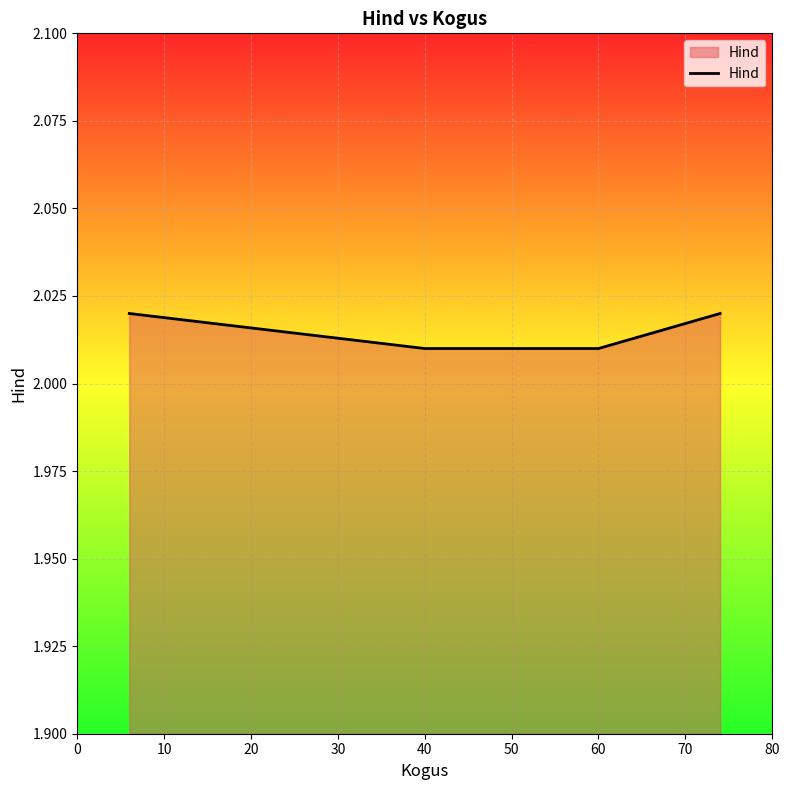

What is the sum of all values?

8.1